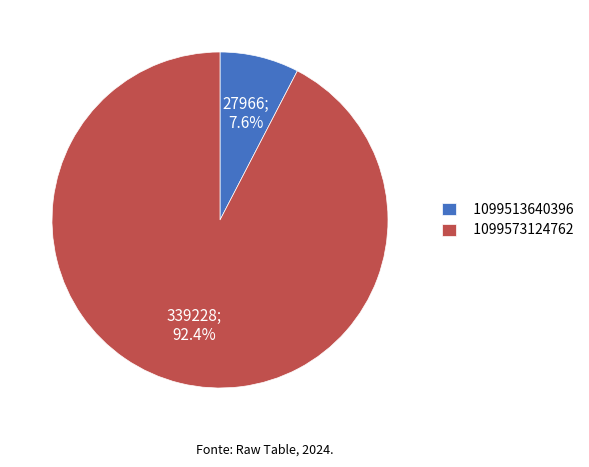

To the nearest percent, what is the average slice percentage?

50%